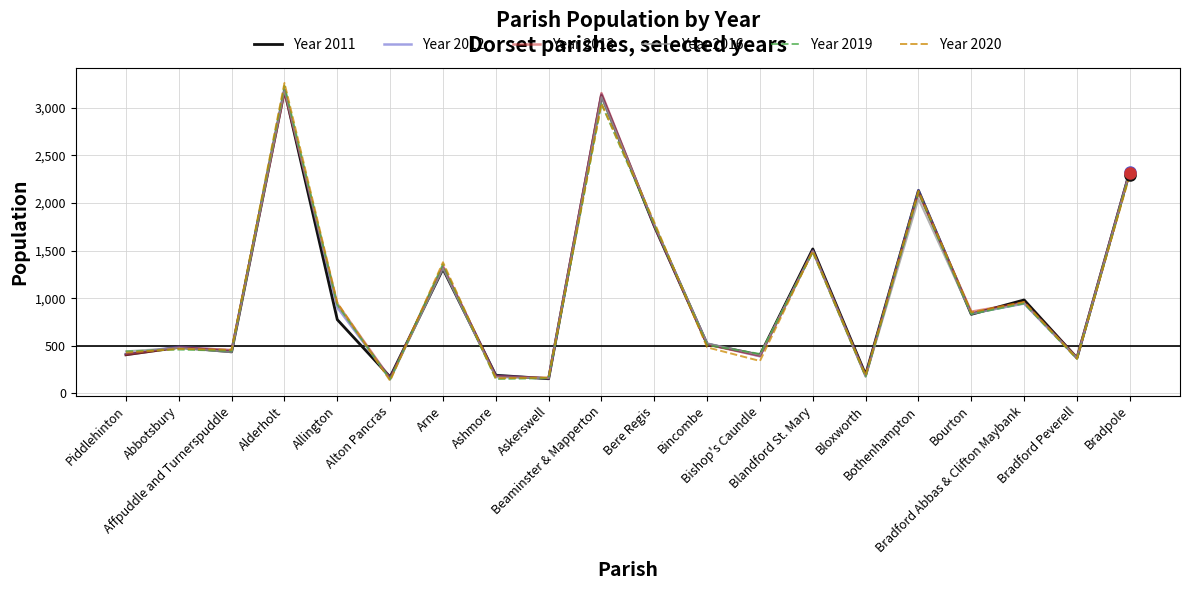

What is the smallest value displayed?

133